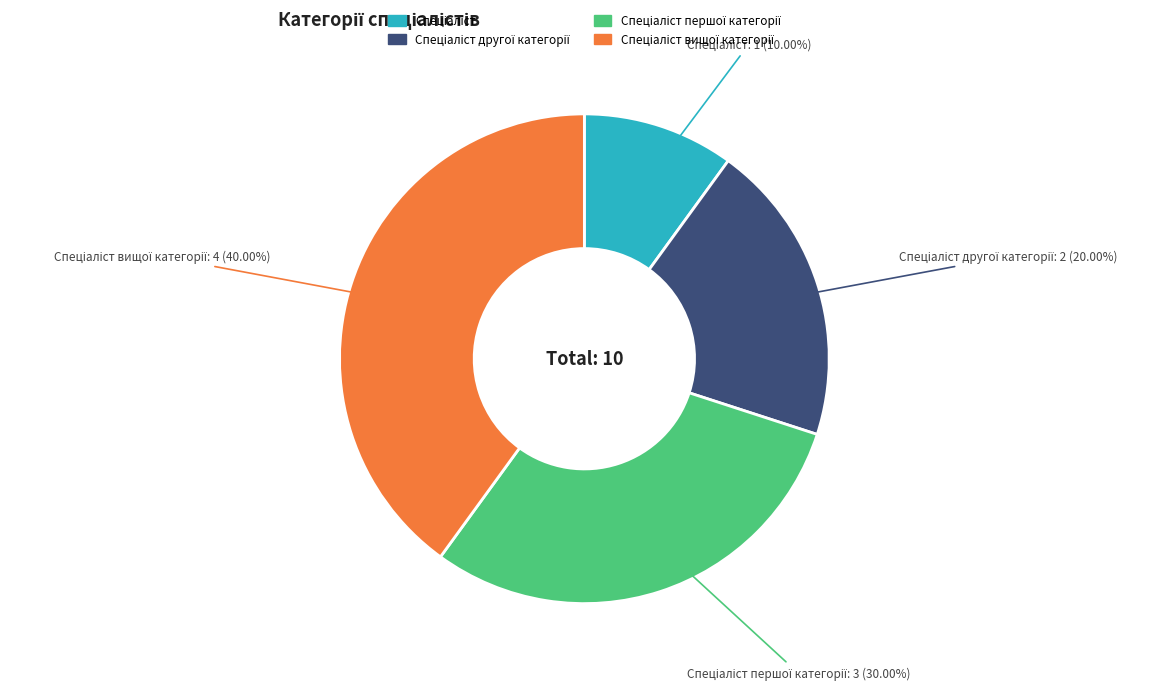

Does any single category account for the majority?

No